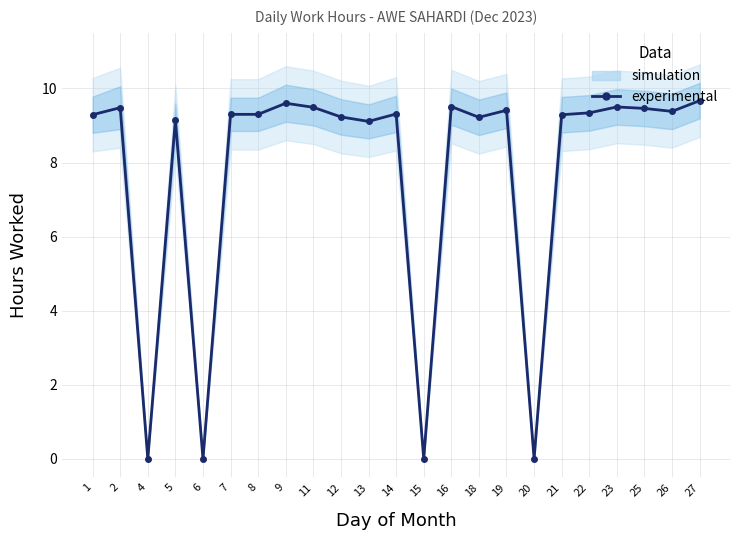

Reading left to right, transcribe all the data shown in this chart.

1=9.3	2=9.5	4=0.0	5=9.2	6=0.0	7=9.3	8=9.3	9=9.6	11=9.5	12=9.2	13=9.1	14=9.3	15=0.0	16=9.5	18=9.2	19=9.4	20=0.0	21=9.3	22=9.3	23=9.5	25=9.5	26=9.4	27=9.7